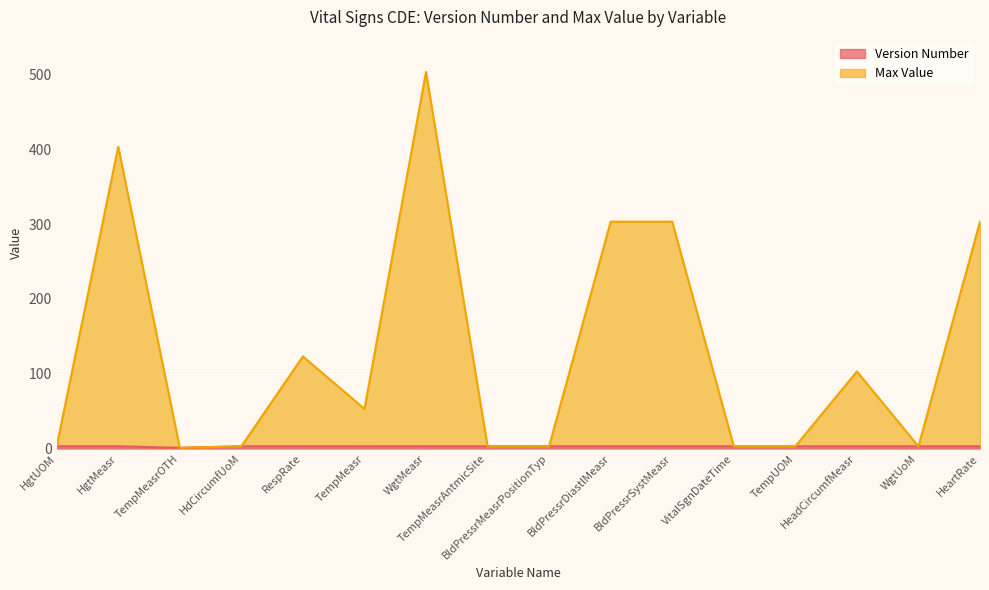

Rank the series by their average value, from lowest to highest.

Version Number, Max Value